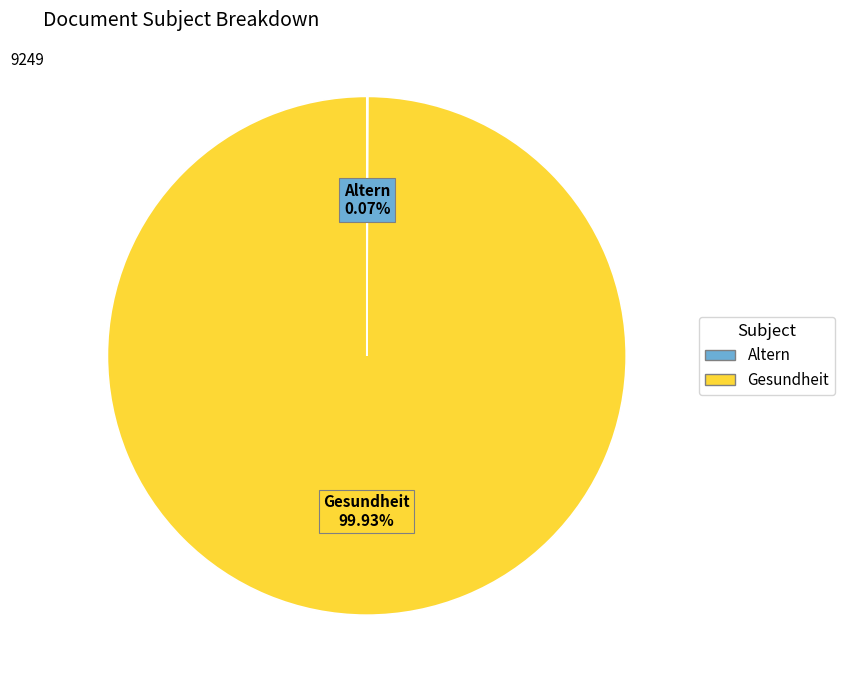

What is the majority slice?

Gesundheit